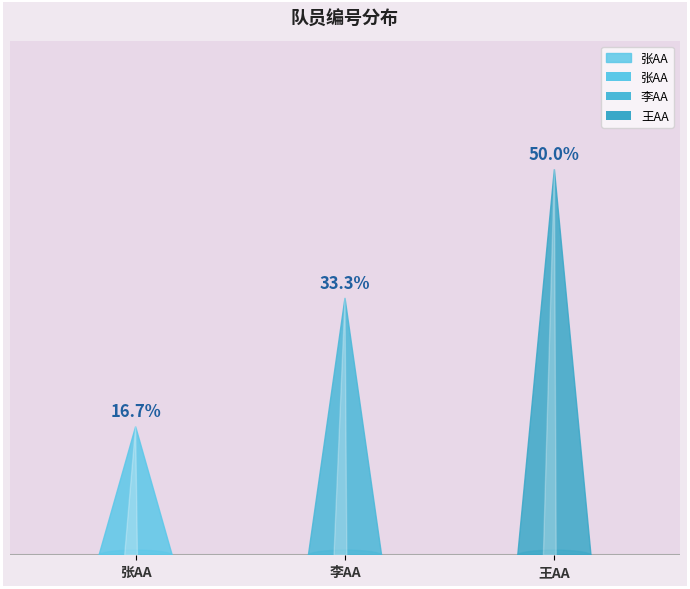

What is the change in value from 张AA to 王AA?

+2